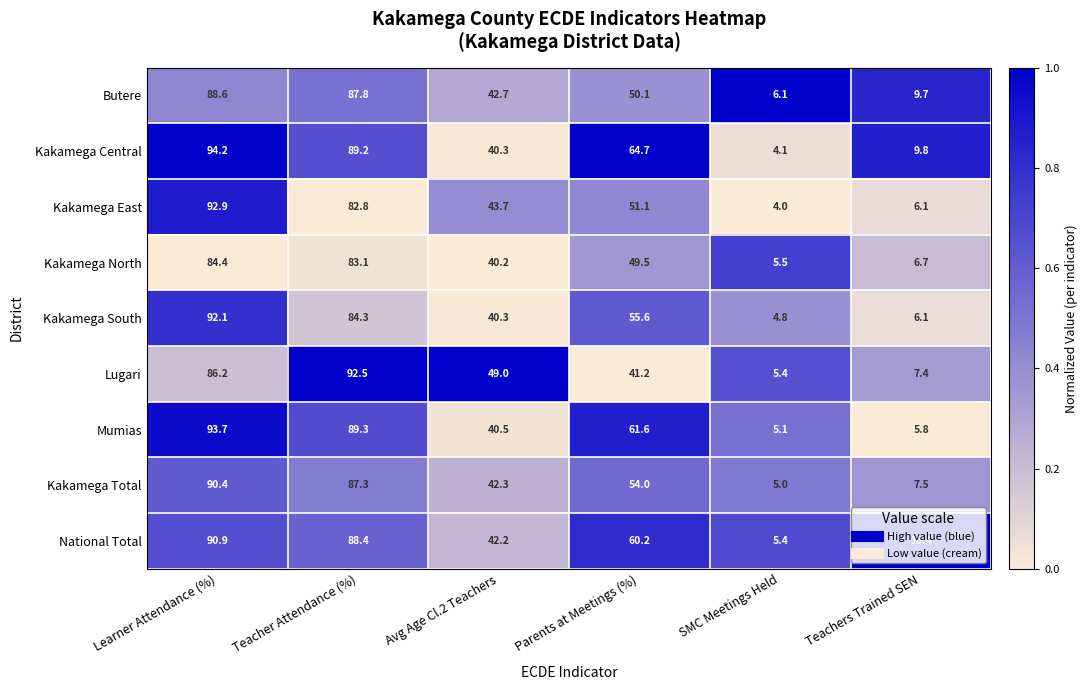

What is the total value across all series at SMC Meetings Held?

45.4